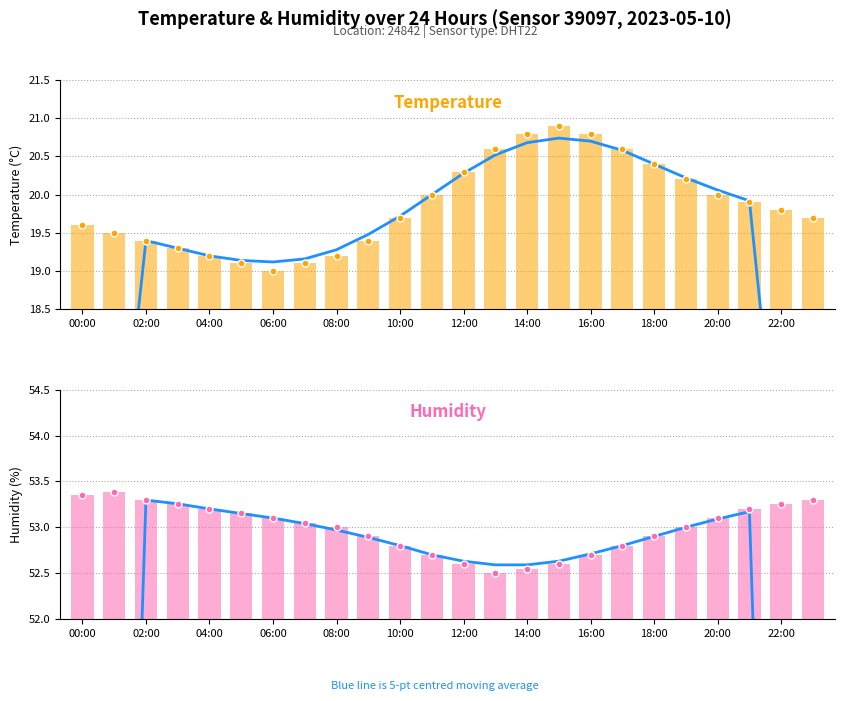

Which series has the largest total across all categories?

humidity